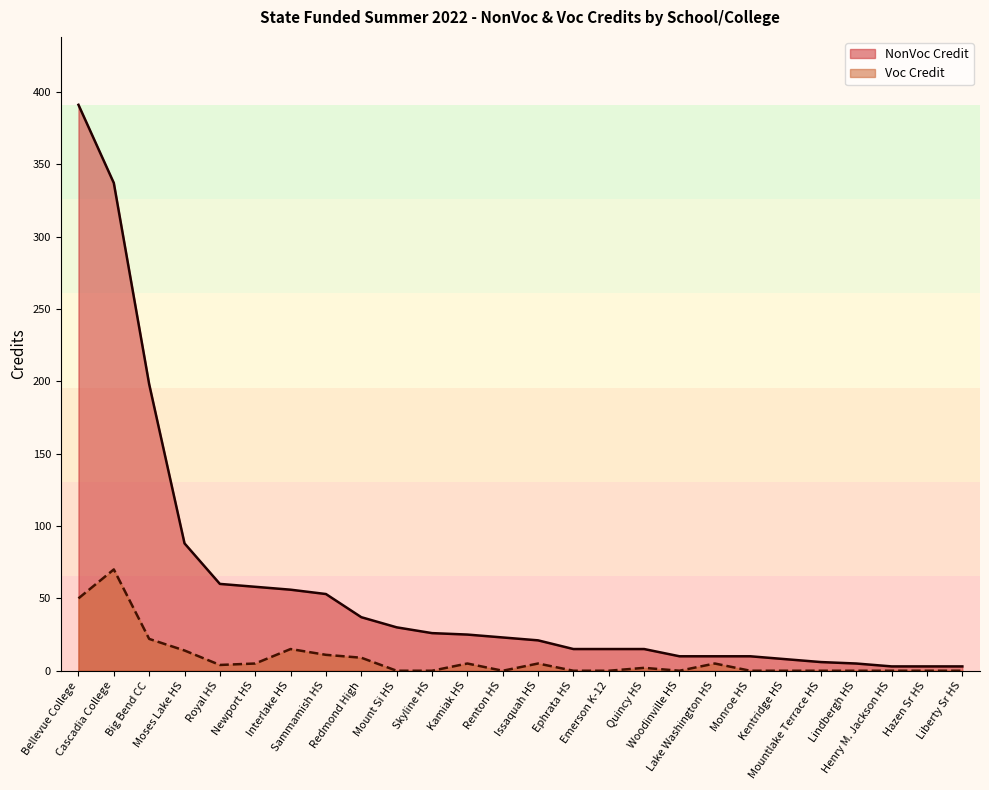

List the series in order of their peak value, lowest first.

Voc Credit, NonVoc Credit